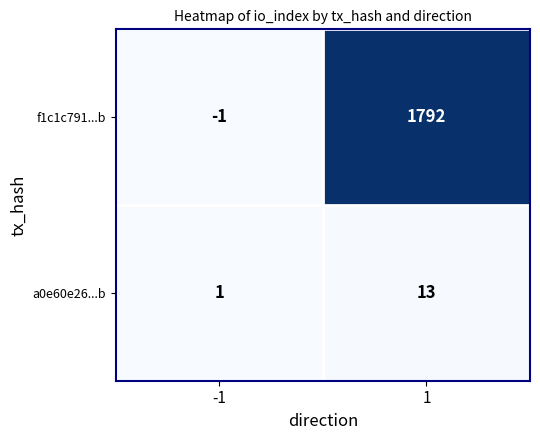

Reading left to right, list all the values displayed in this chart.

f1c1c791...b: -1	1792
a0e60e26...b: 1	13